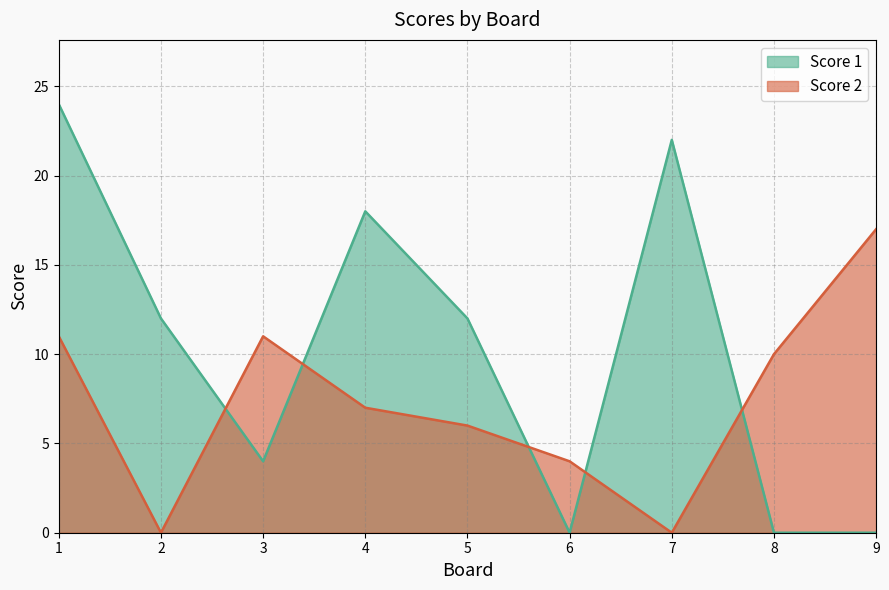

What is the average value of the Score 1 series?

10